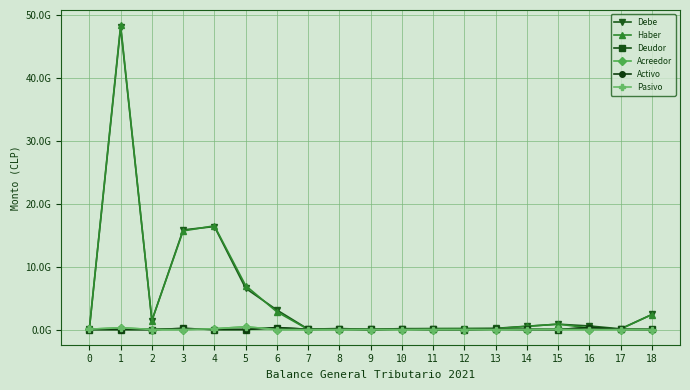

At which label does Debe first exceed 520724308?

1